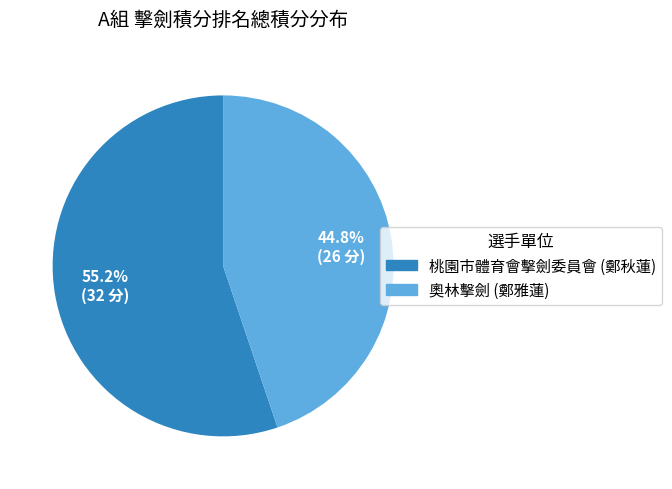

Between 桃園市體育會擊劍委員會 (鄭秋蓮) and 奧林擊劍 (鄭雅蓮), which is larger?

桃園市體育會擊劍委員會 (鄭秋蓮)